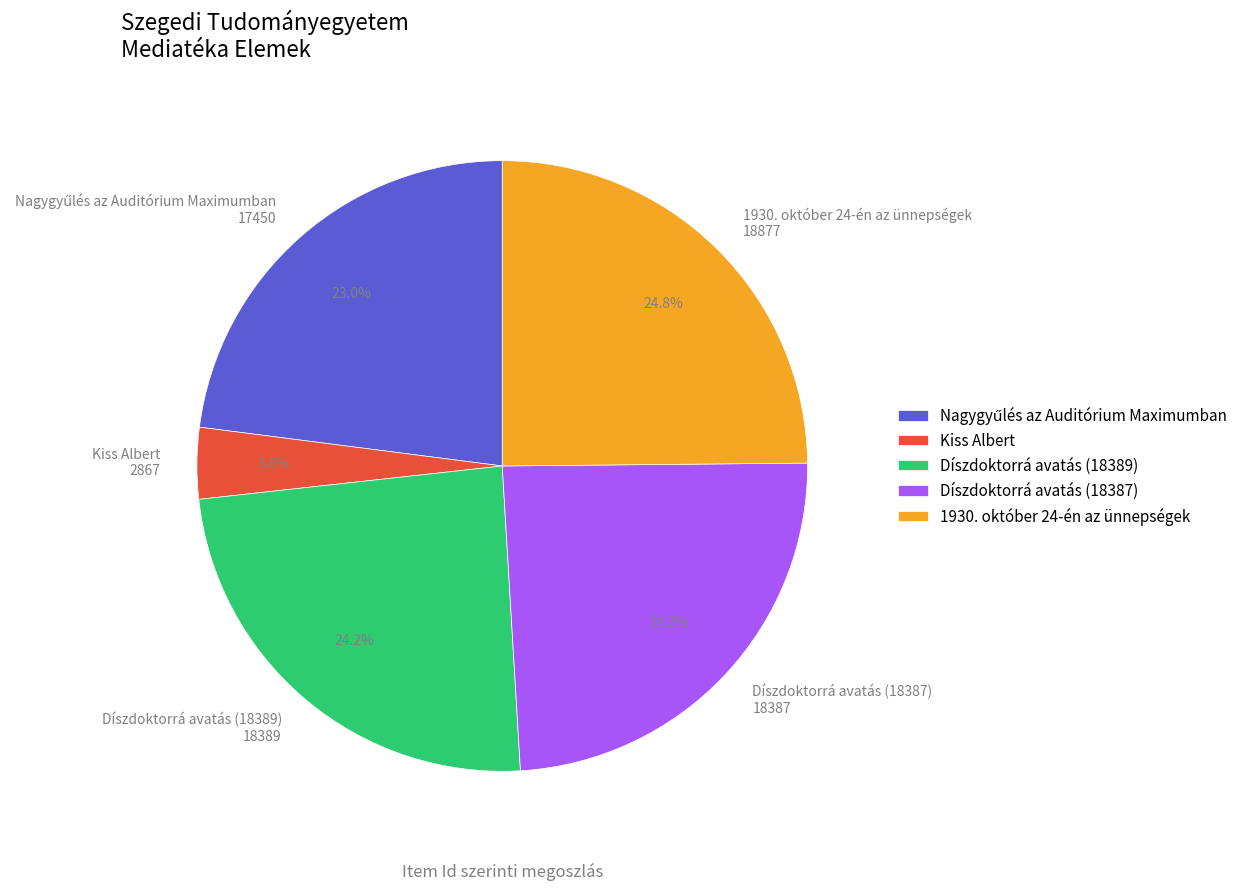

To the nearest percent, what portion does 1930. október 24-én az ünnepségek represent?

25%